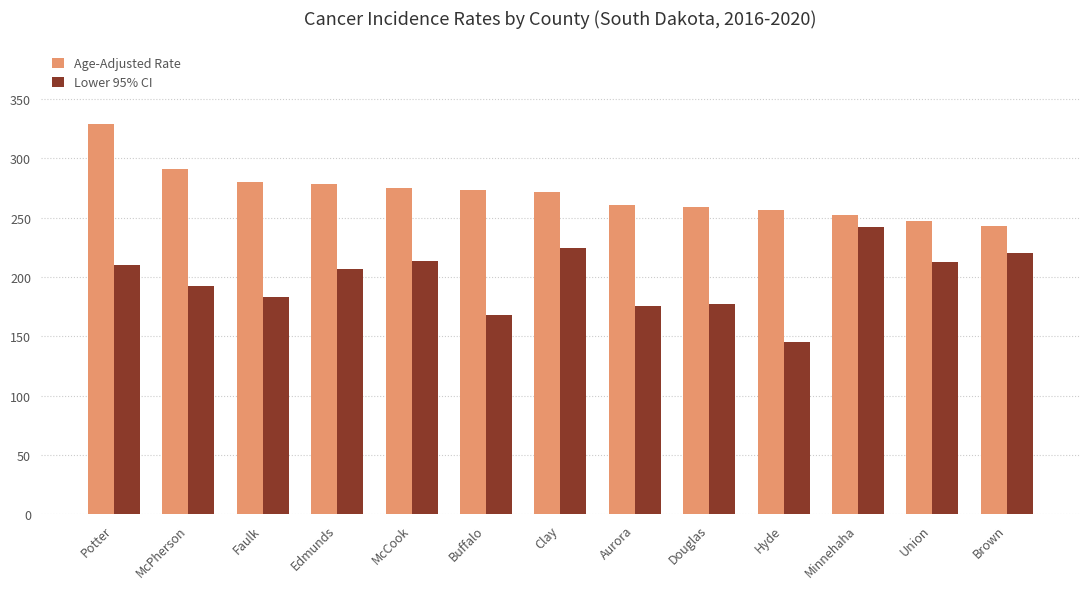

Which series has the largest total across all categories?

Age-Adjusted Rate